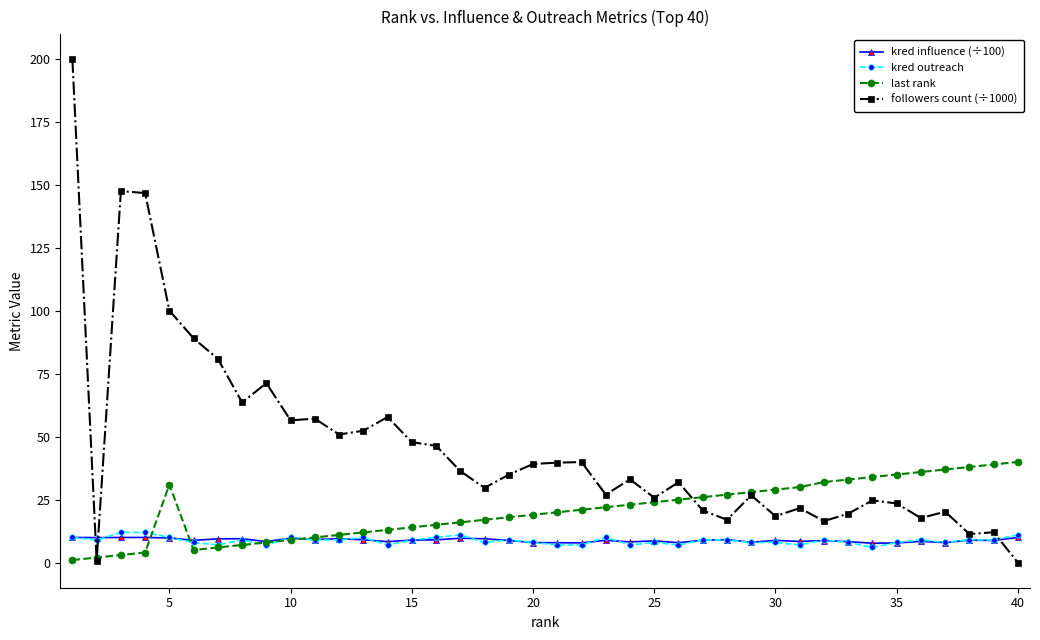

How many data points in last rank are less than 21?

20